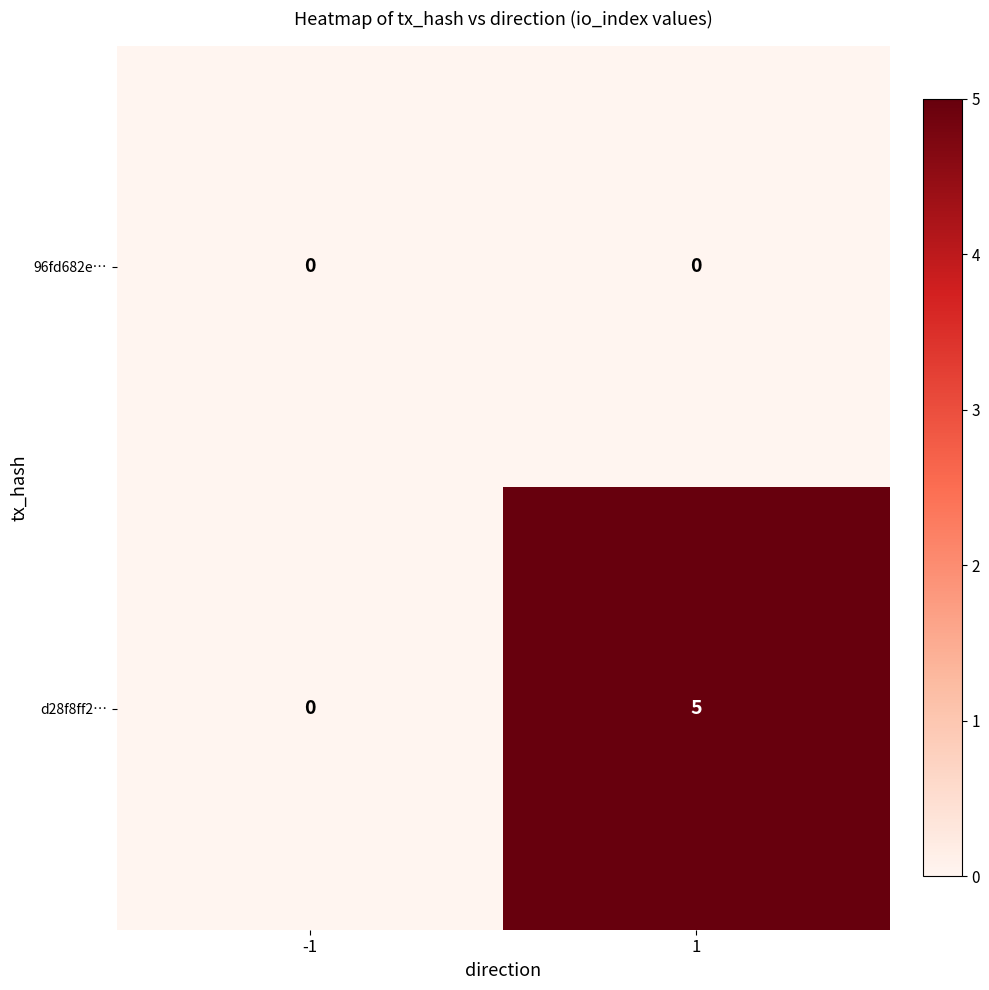

Rank the series by their average value, from lowest to highest.

96fd682e…, d28f8ff2…